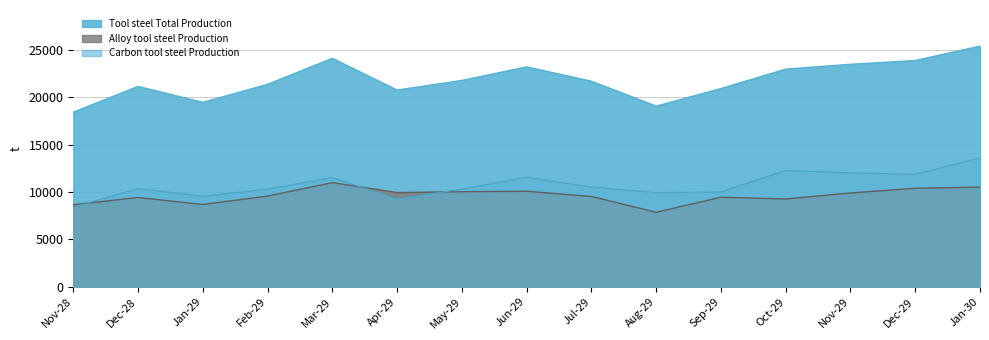

At how many categories does at least one series exceed 16253?

15